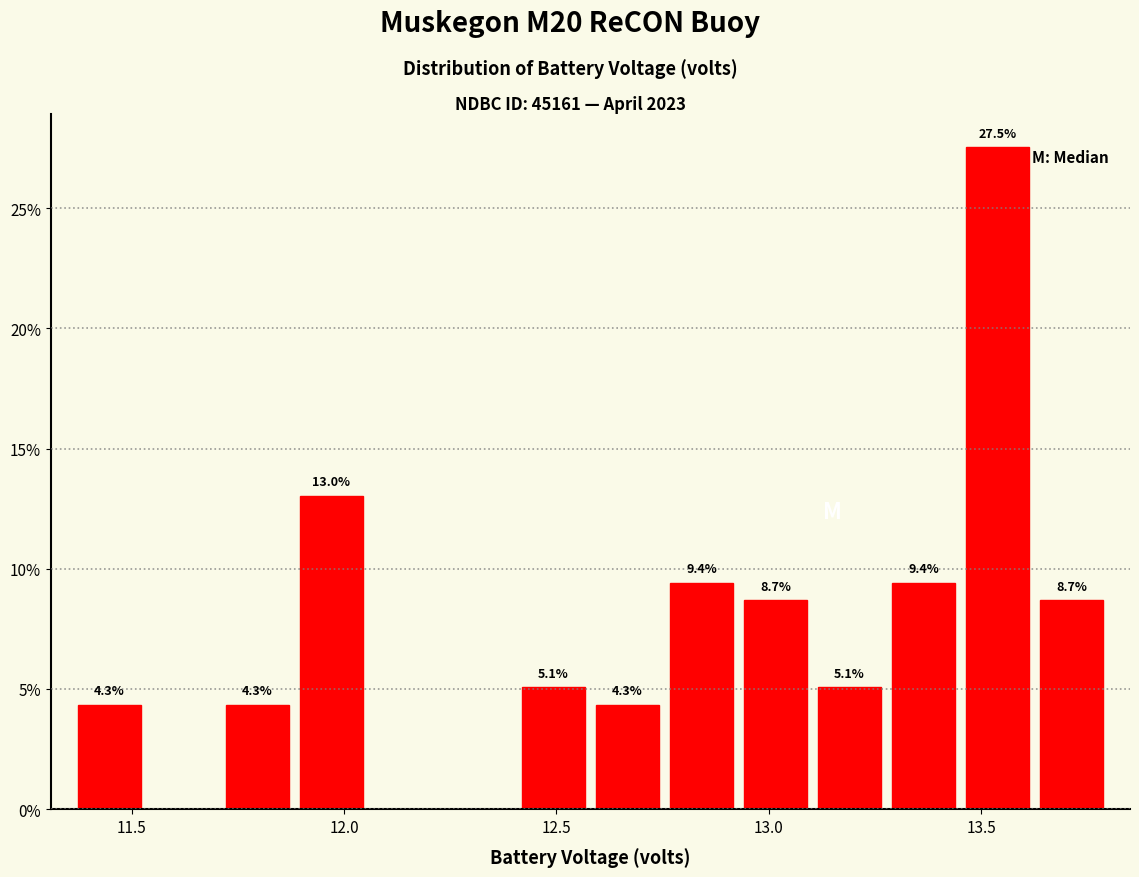

Read against the x-axis, roughly where is the centre of the tallest bar?

13.55